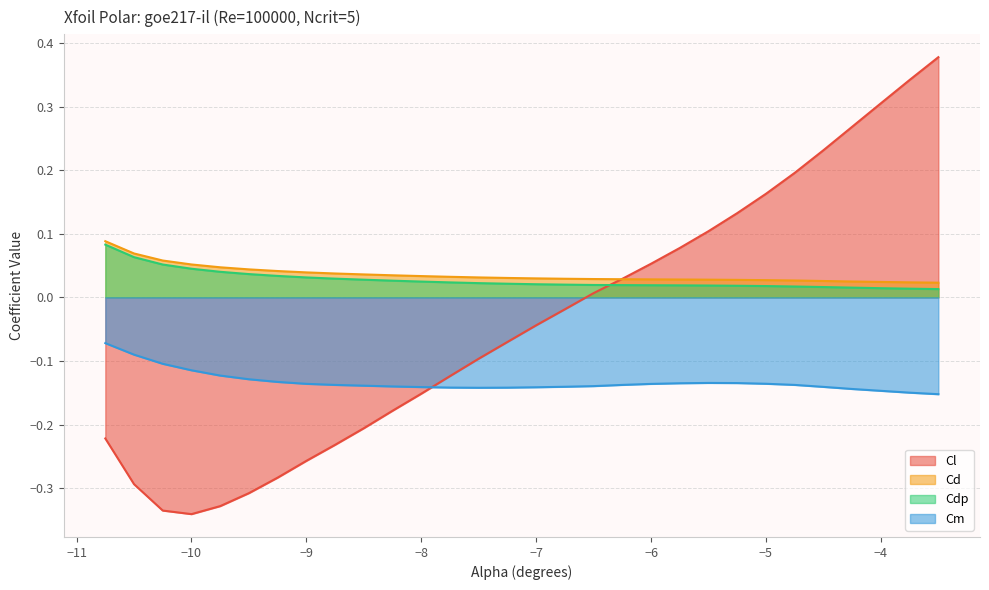

True or false: Cdp and Cm intersect in this chart.

False